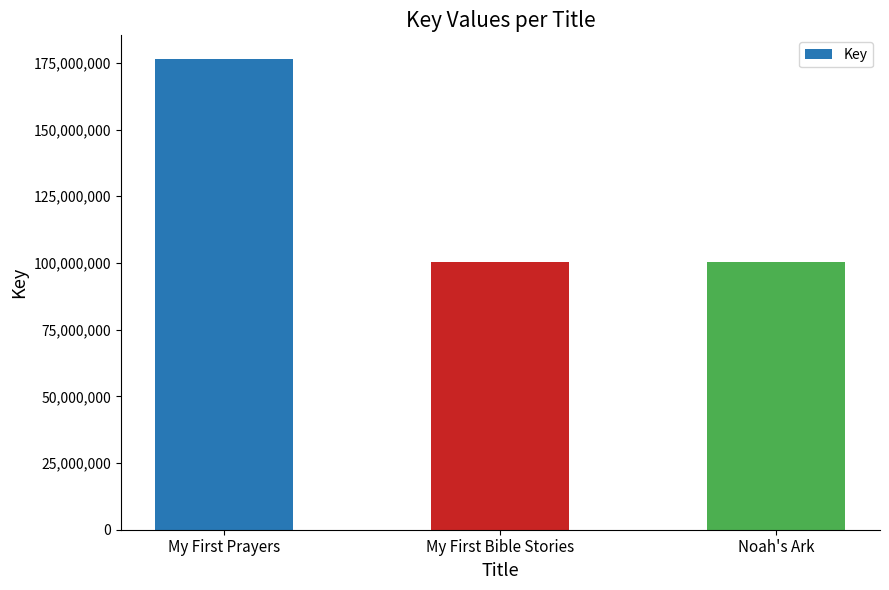

Approximately how many times larger is the value at My First Prayers compared to Noah's Ark?

1.8